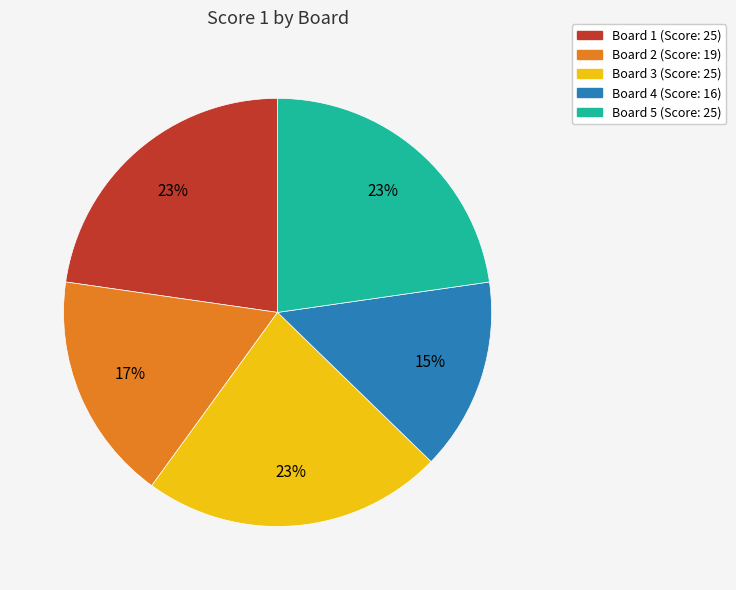

How many segments does this pie chart have?

5